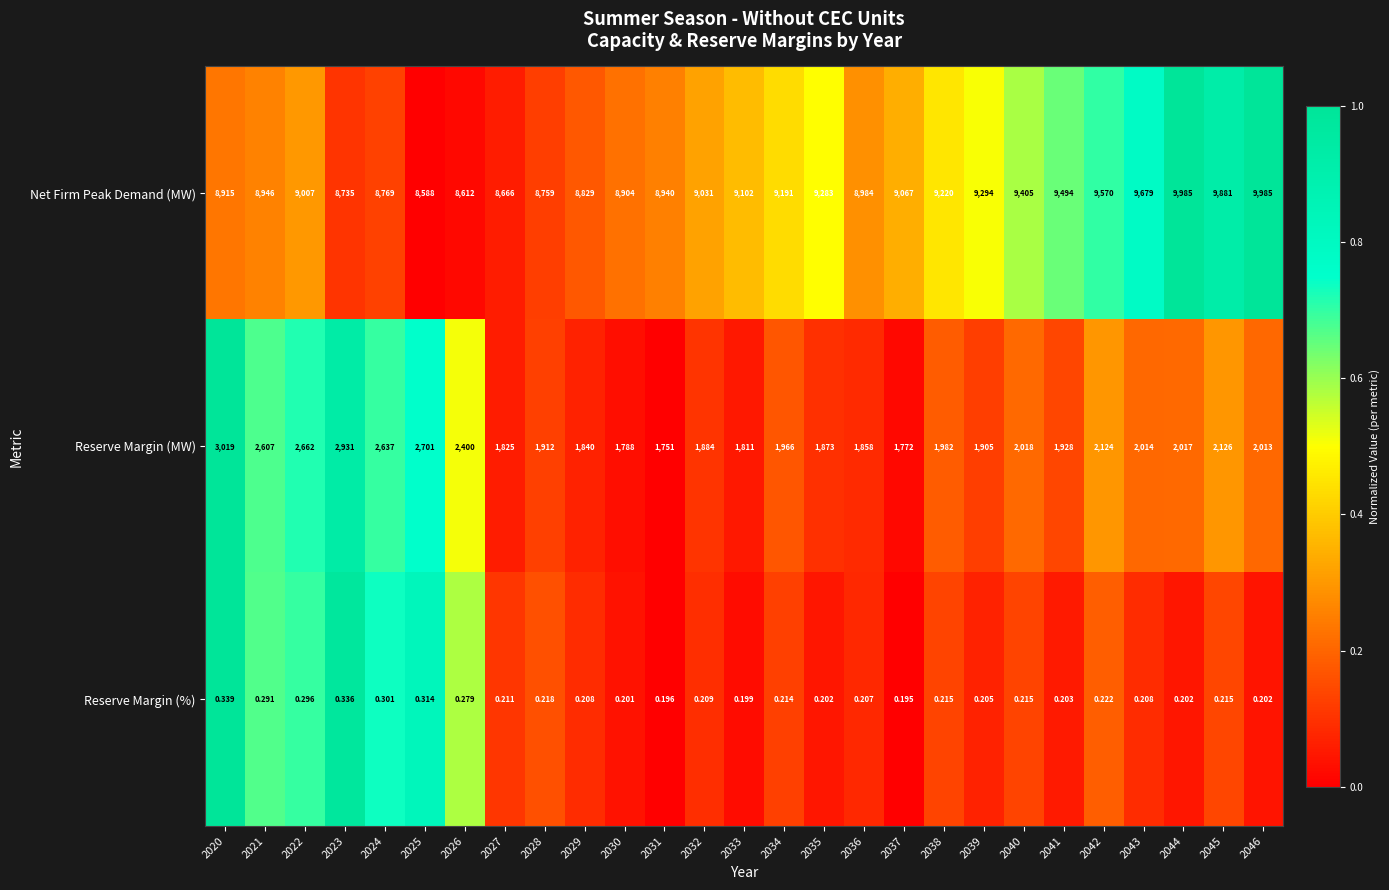

Rank the series at 2028 from highest to lowest value.

Net Firm Peak Demand (MW), Reserve Margin (MW), Reserve Margin (%)